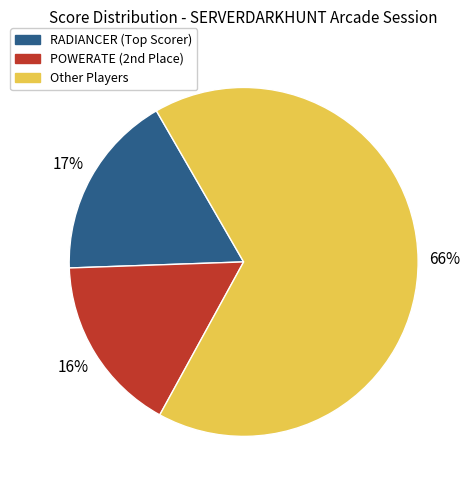

Does any single category account for the majority?

Yes